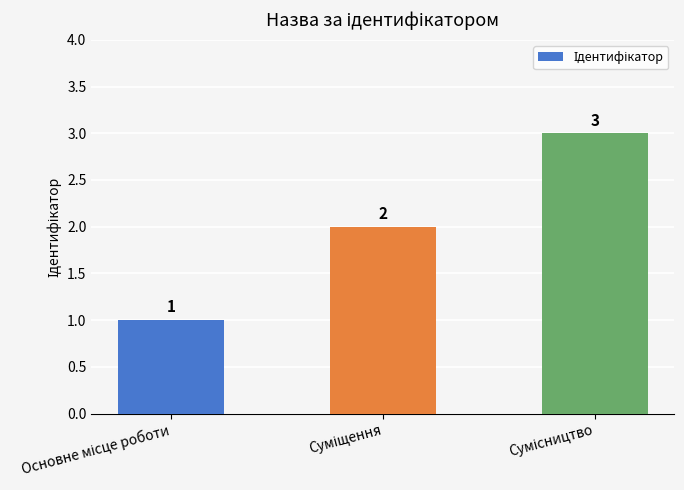

What is the sum of all values?

6